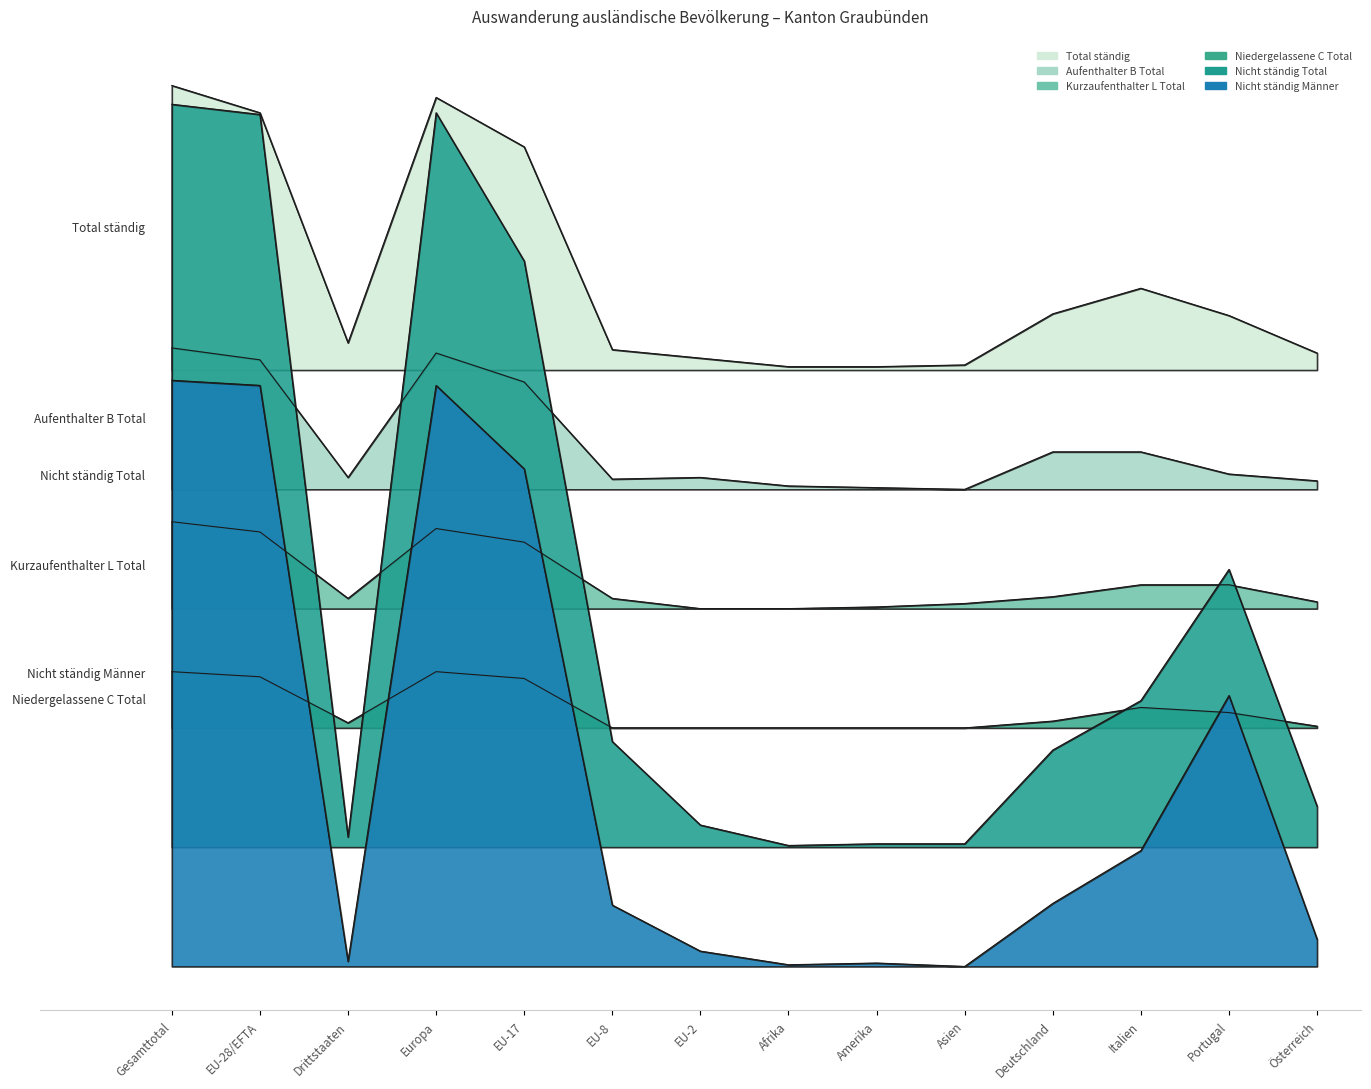

What is the label of the 4th point from the right?

Deutschland